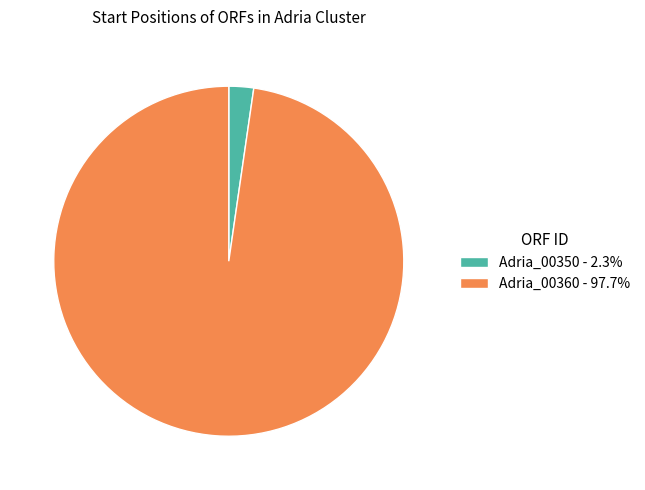

Which slice represents more than half of the pie?

Adria_00360